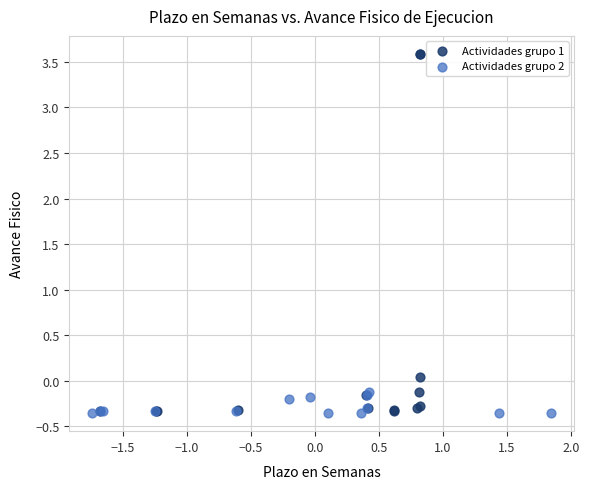

Which series has the widest spread of Y values?

Actividades grupo 1